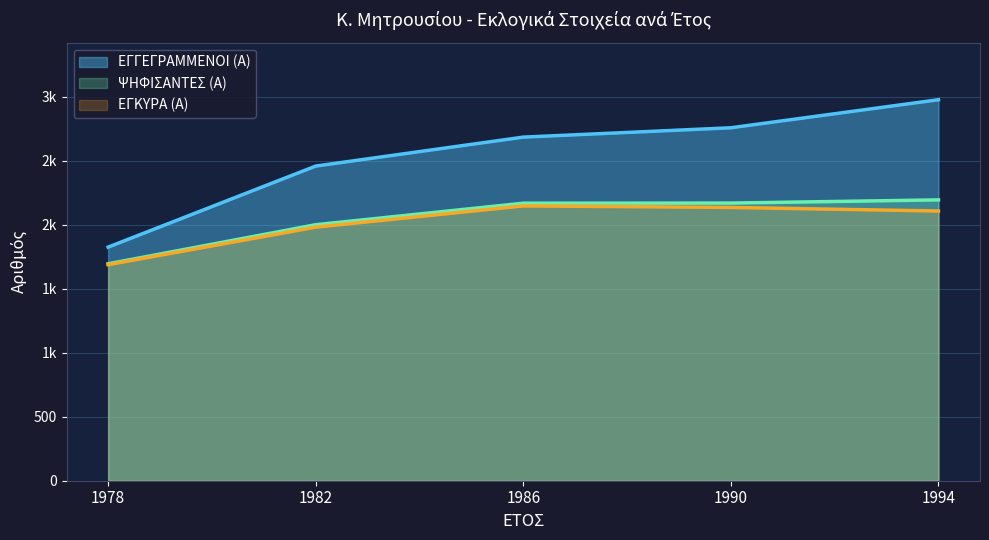

What are all the series names shown in the legend?

ΕΓΓΕΓΡΑΜΜΕΝΟΙ (Α), ΨΗΦΙΣΑΝΤΕΣ (Α), ΕΓΚΥΡΑ (Α)